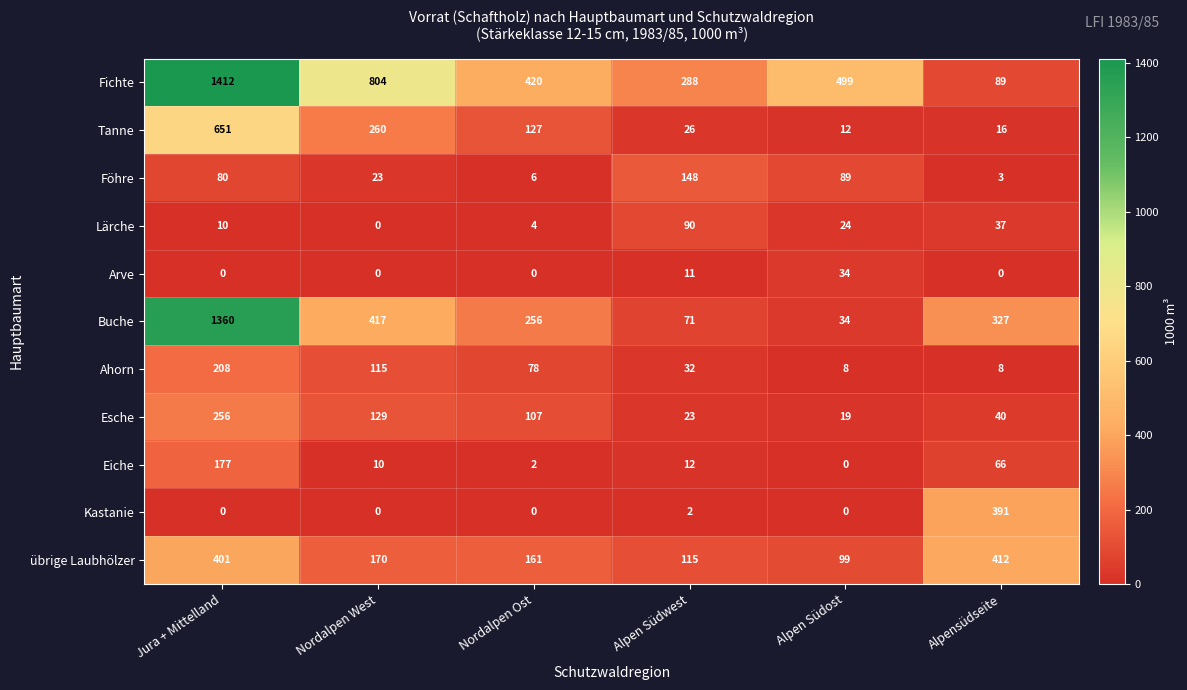

Which series has the largest range (max minus min)?

Buche